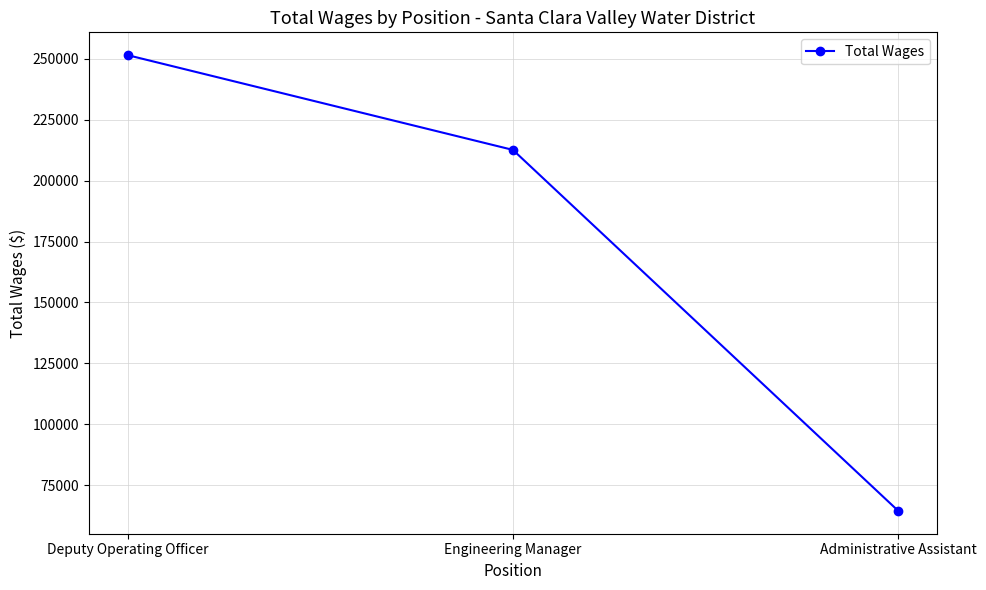

Where is the data nearest to the value 157974?

Engineering Manager